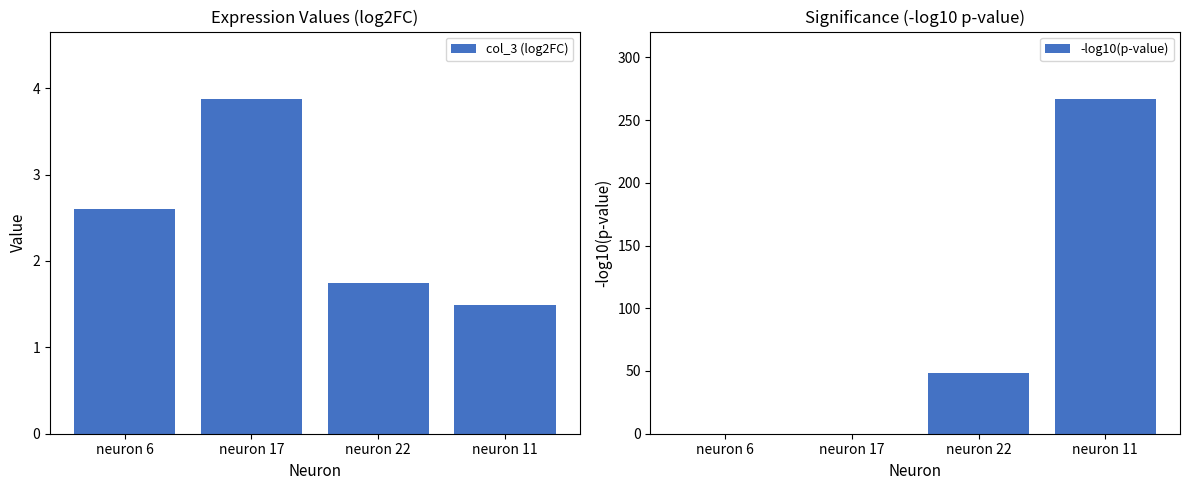

Which series has the largest range (max minus min)?

-log10(p-value)